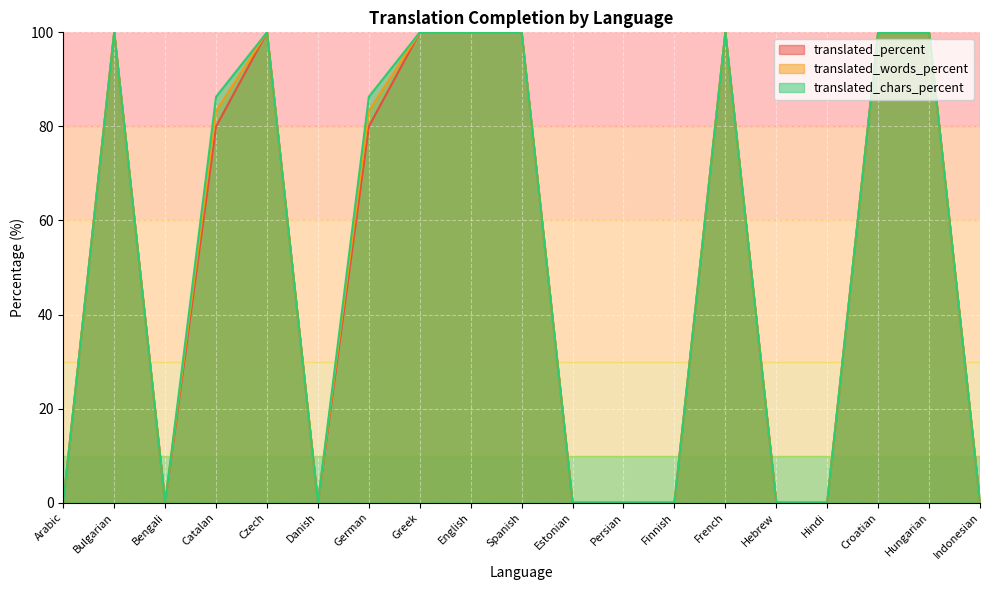

What are all the series names shown in the legend?

translated_percent, translated_words_percent, translated_chars_percent